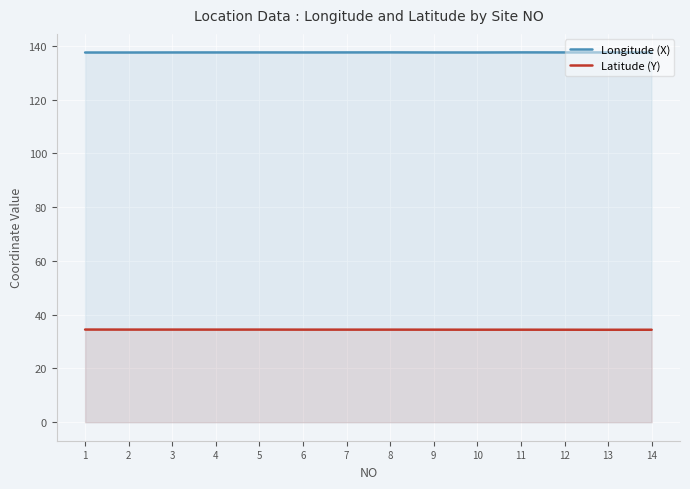

List the series in order of their overall mean, lowest first.

Latitude (Y), Longitude (X)